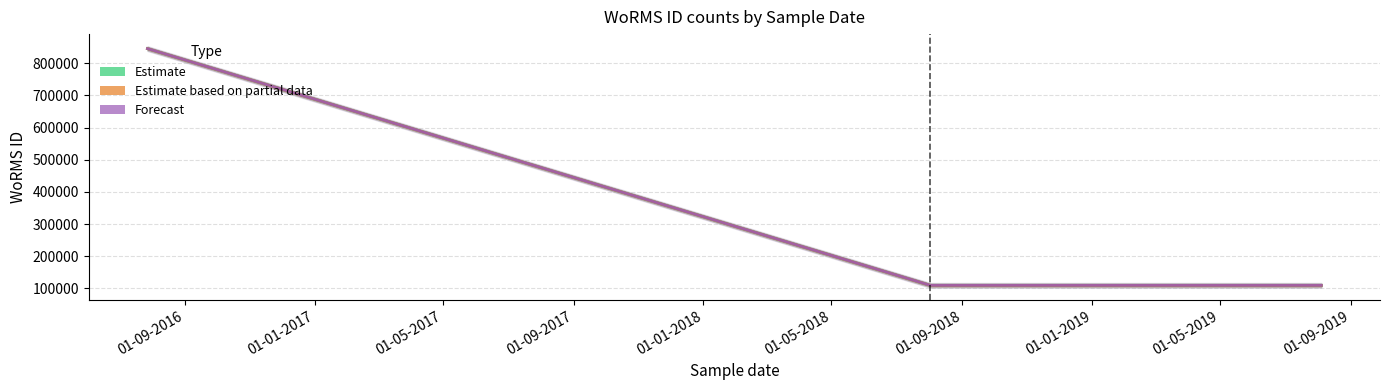

How many lines are shown in the chart?

3